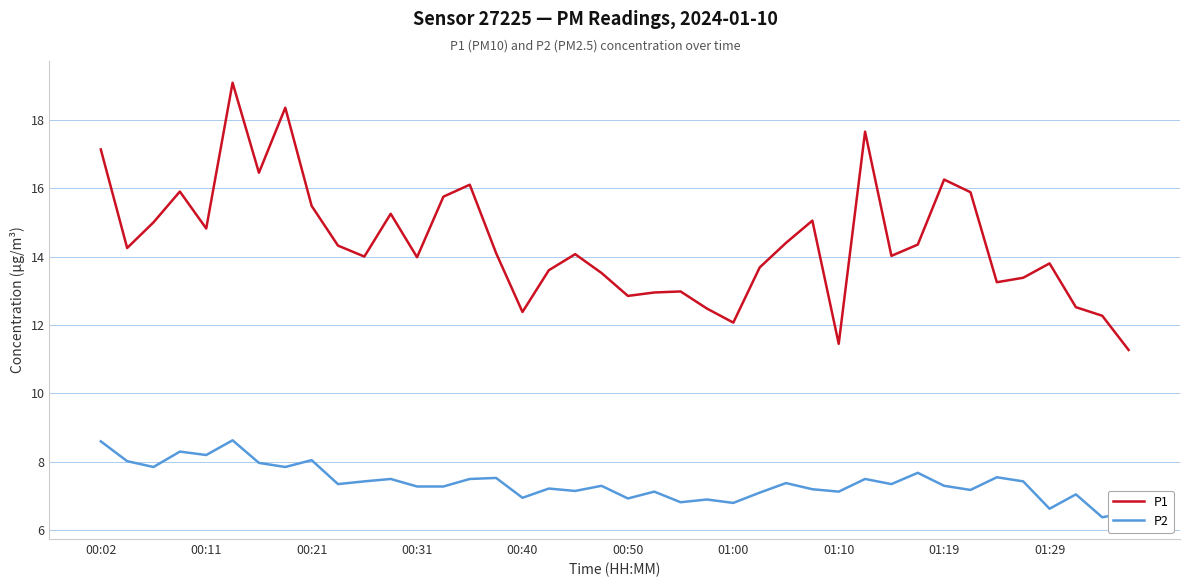

Rank the series by their average value, from highest to lowest.

P1, P2